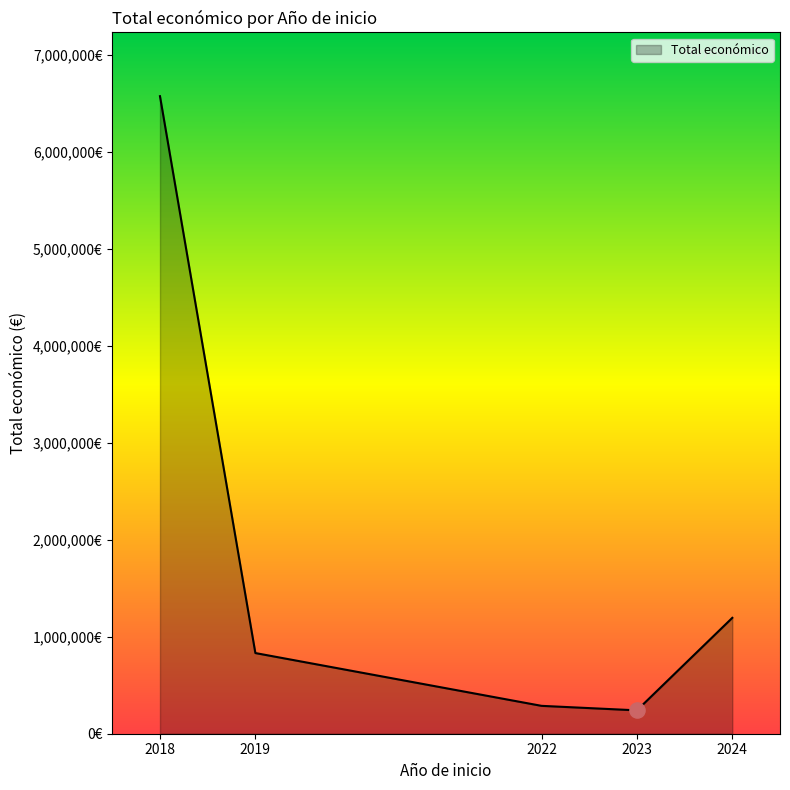

Is this an area chart (filled region under the line)?

Yes